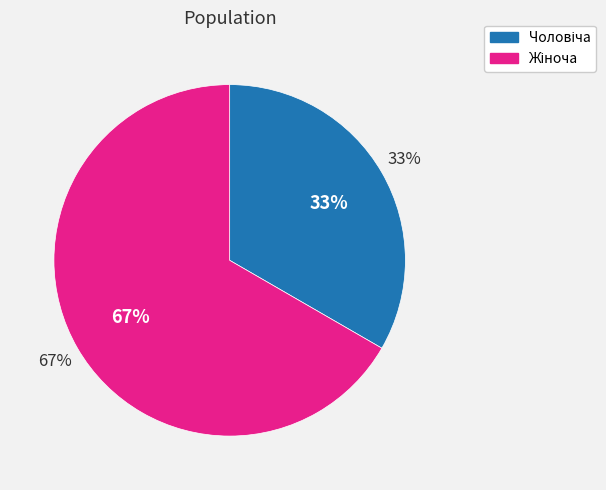

Is the sum of Чоловіча and Жіноча greater than half?

Yes